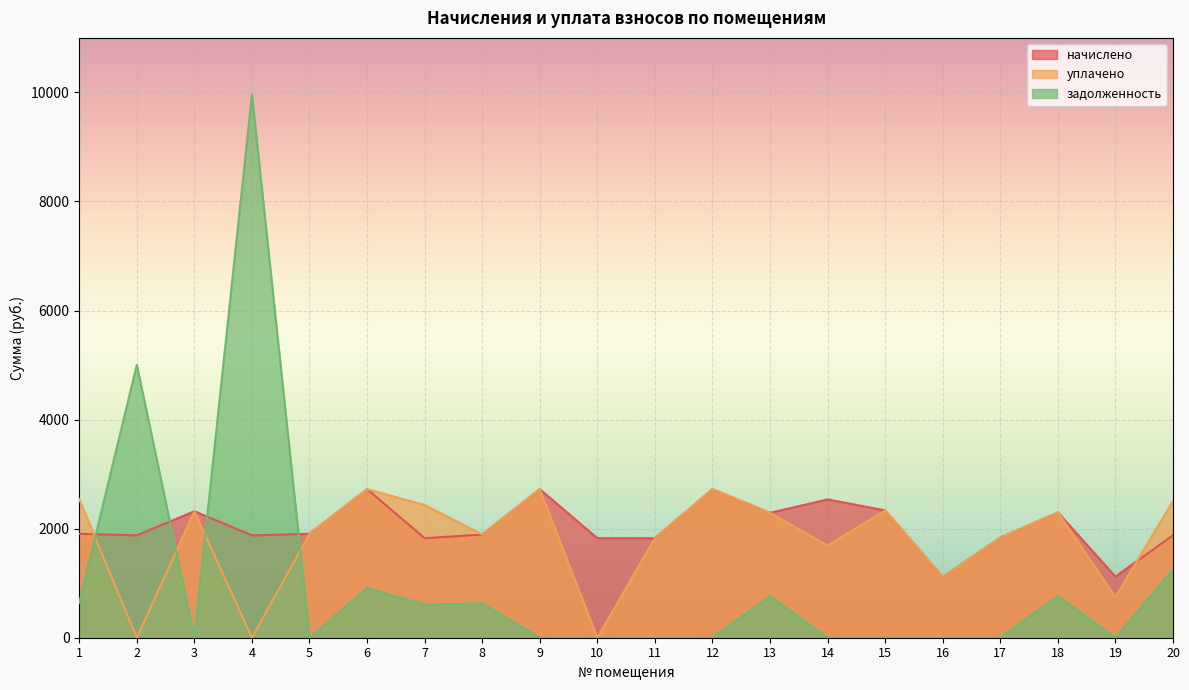

What is the highest value of the уплачено series?

2724.7